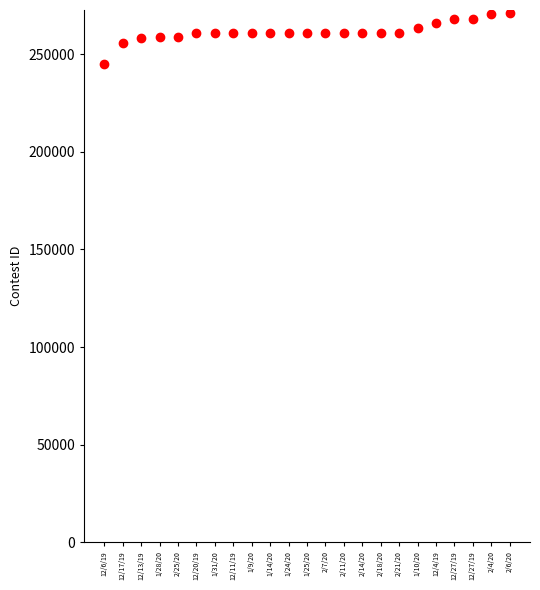

Which has a higher value, 12/20/19 or 12/4/19?

12/4/19